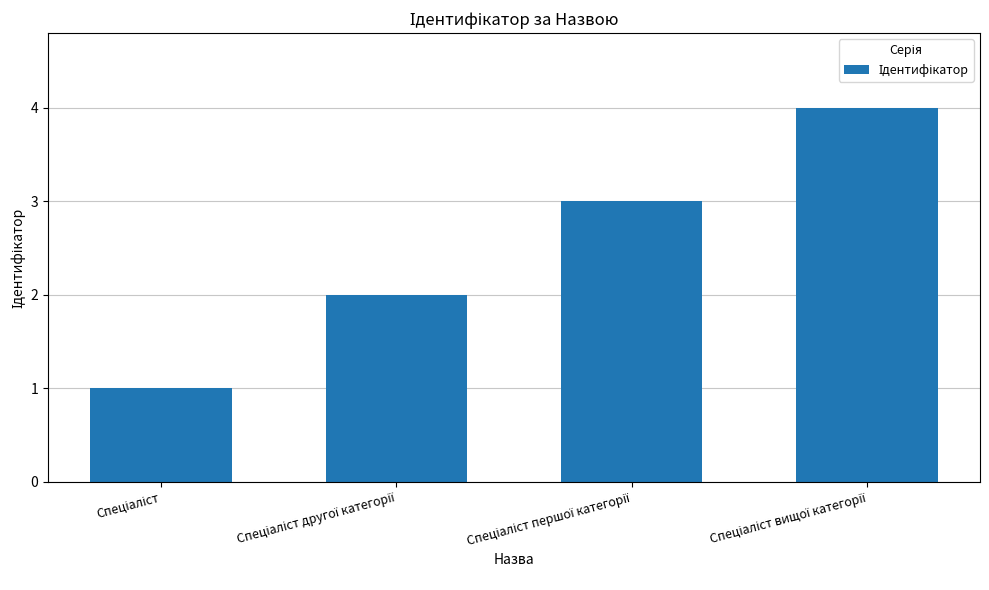

What is the greatest value displayed?

4